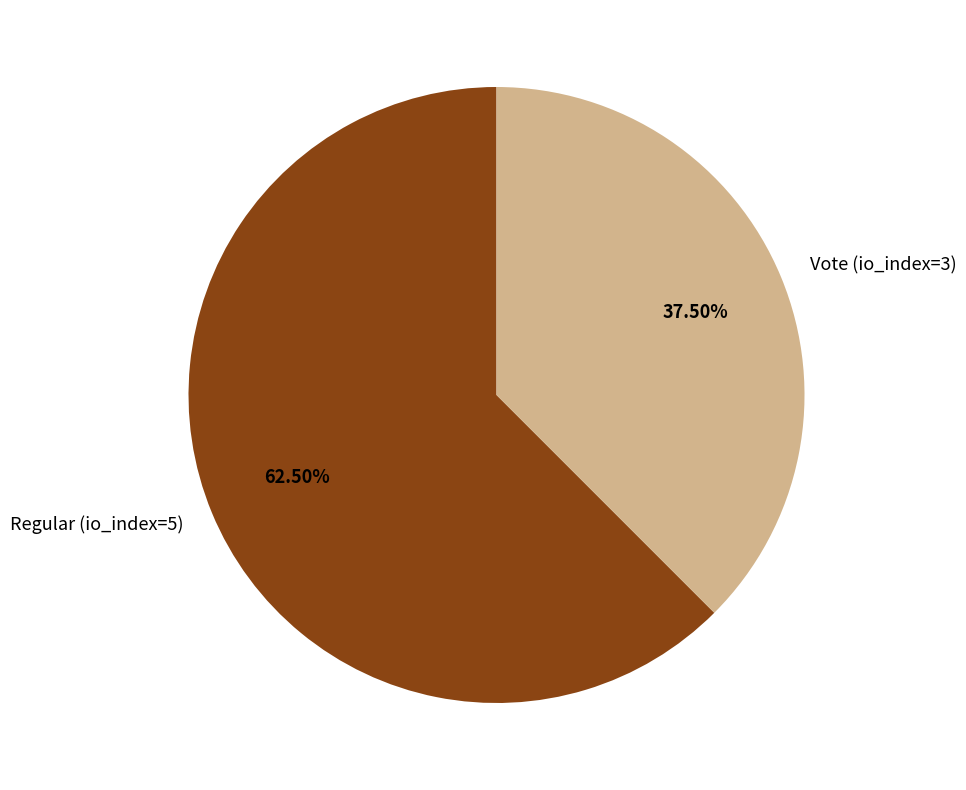

What percentage do Regular (io_index=5) and Vote (io_index=3) together represent?

100.0%